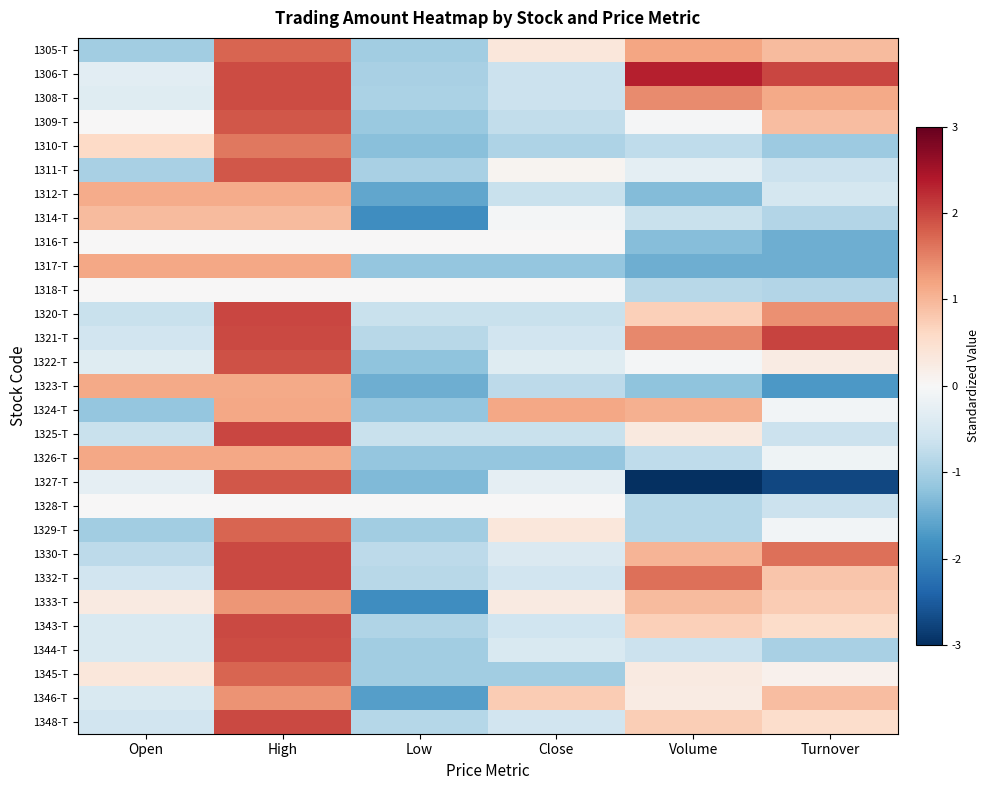

Reading right to left, list all the values displayed in this chart.

1305-T: Turnover=0.8	Volume=1.0	Close=0.3	Low=-0.9	High=1.5	Open=-0.9
1306-T: Turnover=1.7	Volume=2.0	Close=-0.6	Low=-0.8	High=1.7	Open=-0.3
1308-T: Turnover=1.0	Volume=1.2	Close=-0.6	Low=-0.8	High=1.7	Open=-0.3
1309-T: Turnover=0.8	Volume=-0.0	Close=-0.6	Low=-1.0	High=1.6	Open=0.0
1310-T: Turnover=-0.9	Volume=-0.7	Close=-0.8	Low=-1.1	High=1.4	Open=0.5
1311-T: Turnover=-0.6	Volume=-0.2	Close=0.1	Low=-0.8	High=1.6	Open=-0.8
1312-T: Turnover=-0.5	Volume=-1.1	Close=-0.6	Low=-1.3	High=1.0	Open=1.0
1314-T: Turnover=-0.8	Volume=-0.6	Close=-0.0	Low=-1.6	High=0.8	Open=0.8
1316-T: Turnover=-1.3	Volume=-1.1	Close=0.0	Low=0.0	High=0.0	Open=0.0
1317-T: Turnover=-1.3	Volume=-1.3	Close=-1.0	Low=-1.0	High=1.0	Open=1.0
1318-T: Turnover=-0.8	Volume=-0.7	Close=0.0	Low=0.0	High=0.0	Open=0.0
1320-T: Turnover=1.2	Volume=0.6	Close=-0.6	Low=-0.6	High=1.7	Open=-0.6
1321-T: Turnover=1.8	Volume=1.2	Close=-0.5	Low=-0.7	High=1.7	Open=-0.5
1322-T: Turnover=0.2	Volume=-0.1	Close=-0.3	Low=-1.0	High=1.7	Open=-0.3
1323-T: Turnover=-1.5	Volume=-1.0	Close=-0.7	Low=-1.3	High=1.0	Open=1.0
1324-T: Turnover=-0.1	Volume=0.9	Close=1.0	Low=-1.0	High=1.0	Open=-1.0
1325-T: Turnover=-0.6	Volume=0.2	Close=-0.6	Low=-0.6	High=1.7	Open=-0.6
1326-T: Turnover=-0.1	Volume=-0.7	Close=-1.0	Low=-1.0	High=1.0	Open=1.0
1327-T: Turnover=-2.4	Volume=-2.6	Close=-0.2	Low=-1.1	High=1.6	Open=-0.2
1328-T: Turnover=-0.6	Volume=-0.7	Close=0.0	Low=0.0	High=0.0	Open=0.0
1329-T: Turnover=-0.1	Volume=-0.7	Close=0.3	Low=-0.9	High=1.5	Open=-0.9
1330-T: Turnover=1.4	Volume=0.9	Close=-0.4	Low=-0.7	High=1.7	Open=-0.7
1332-T: Turnover=0.7	Volume=1.4	Close=-0.5	Low=-0.7	High=1.7	Open=-0.5
1333-T: Turnover=0.7	Volume=0.8	Close=0.2	Low=-1.6	High=1.1	Open=0.2
1343-T: Turnover=0.5	Volume=0.6	Close=-0.5	Low=-0.8	High=1.7	Open=-0.4
1344-T: Turnover=-0.8	Volume=-0.6	Close=-0.4	Low=-0.9	High=1.7	Open=-0.4
1345-T: Turnover=0.1	Volume=0.2	Close=-0.9	Low=-0.9	High=1.5	Open=0.3
1346-T: Turnover=0.8	Volume=0.2	Close=0.7	Low=-1.4	High=1.2	Open=-0.4
1348-T: Turnover=0.5	Volume=0.6	Close=-0.5	Low=-0.7	High=1.7	Open=-0.5